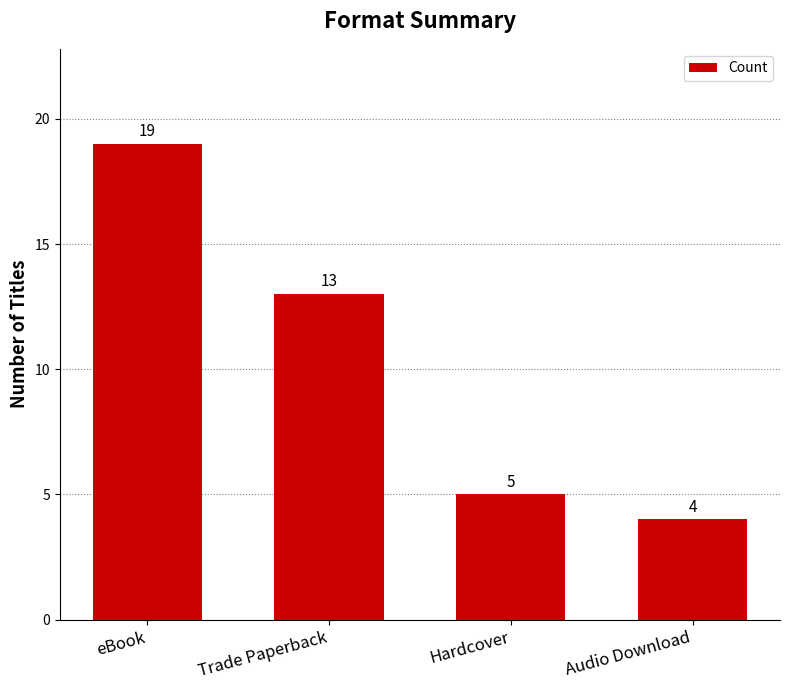

Rank the categories by value from highest to lowest.

eBook, Trade Paperback, Hardcover, Audio Download